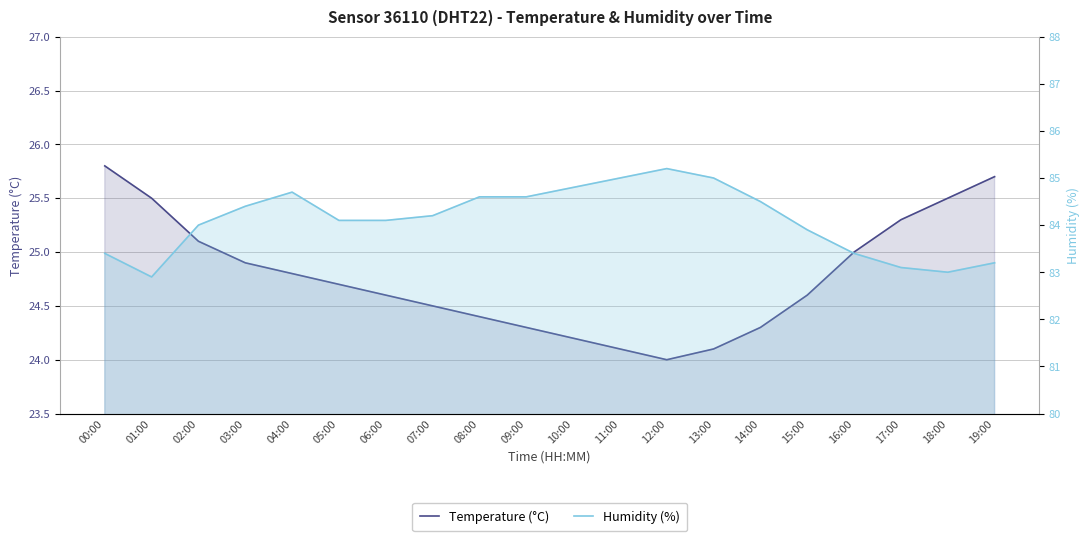

At which category is the sum across all series the highest?

04:00